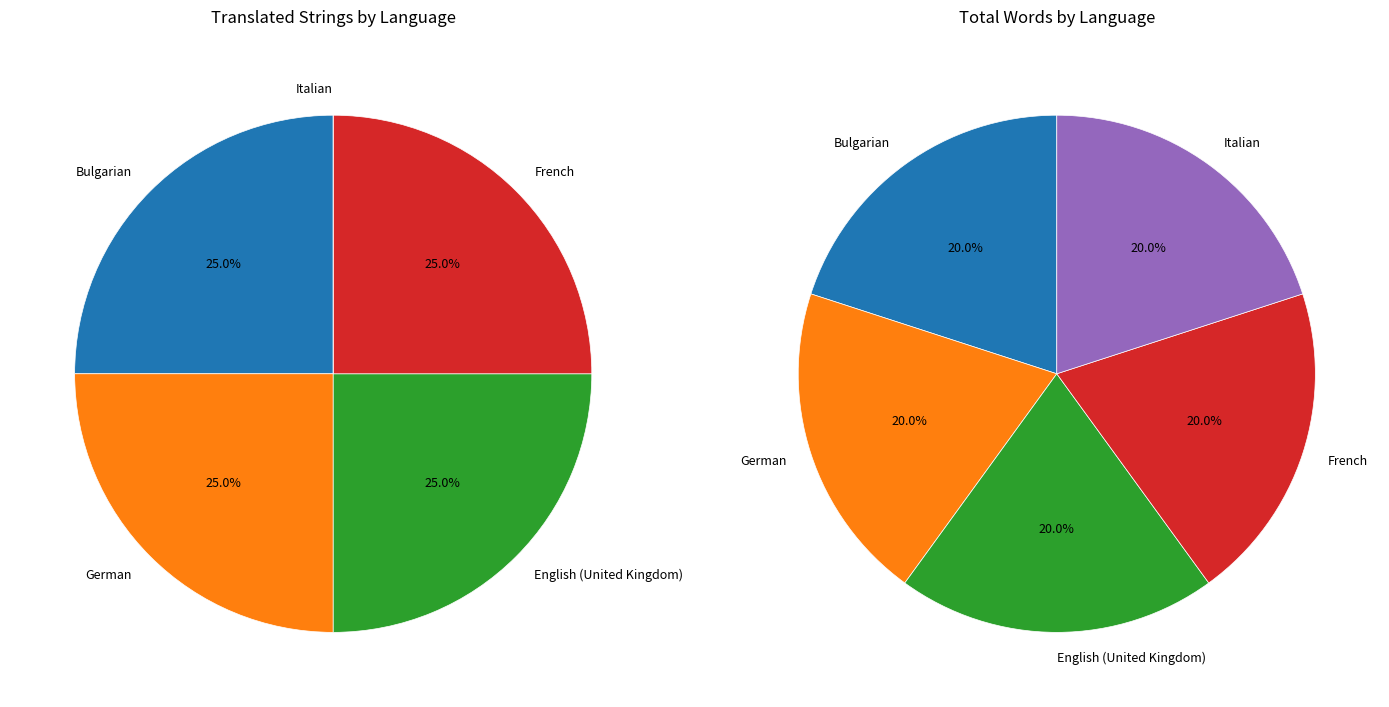

To the nearest percent, what is the difference between the French and Italian slice percentages?

25%